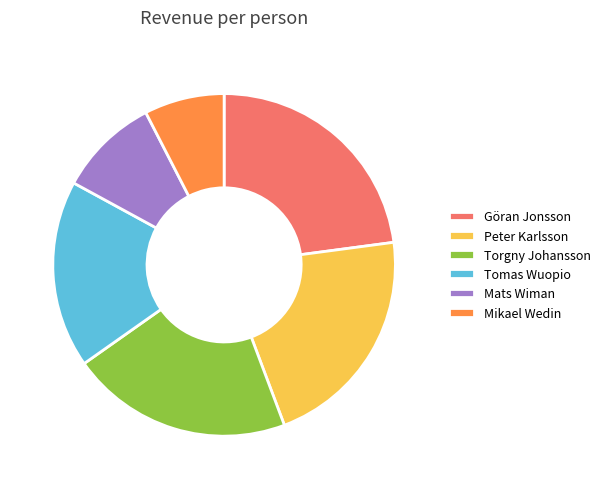

Do Göran Jonsson and Mats Wiman together represent more than half of the pie?

No